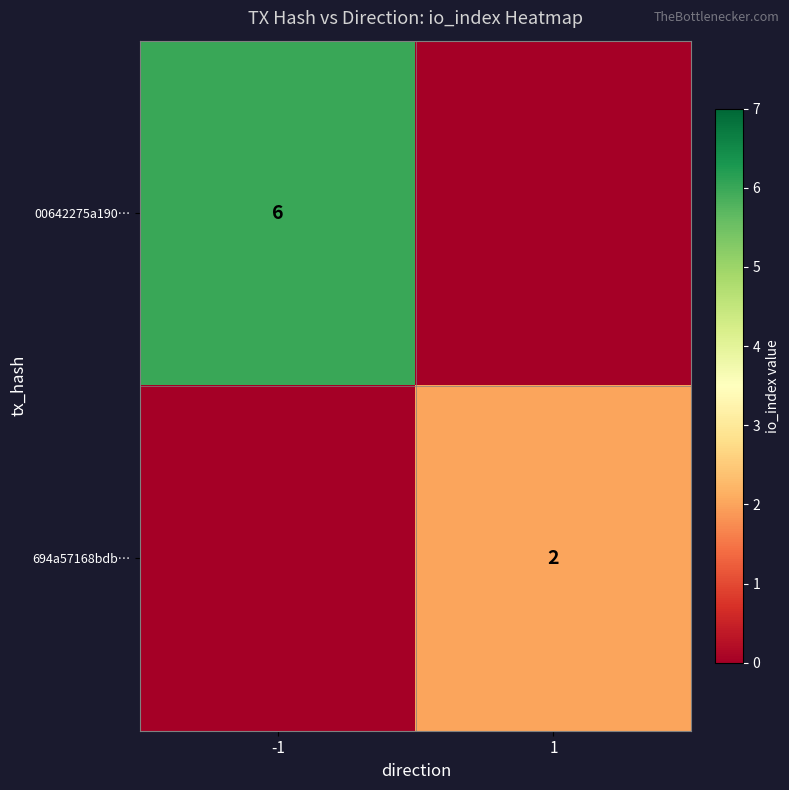

The value of 00642275a190… at -1 is 6. True or false?

True